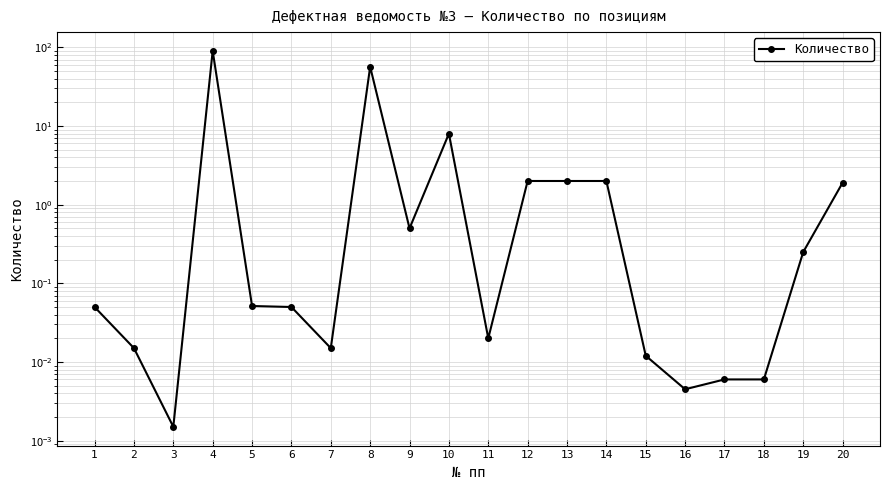

Reading left to right, what are all the values shown in this chart?

0.1	0.0	0.0	90.1	0.1	0.1	0.0	56.6	0.5	8.0	0.0	2.0	2.0	2.0	0.0	0.0	0.0	0.0	0.2	1.9